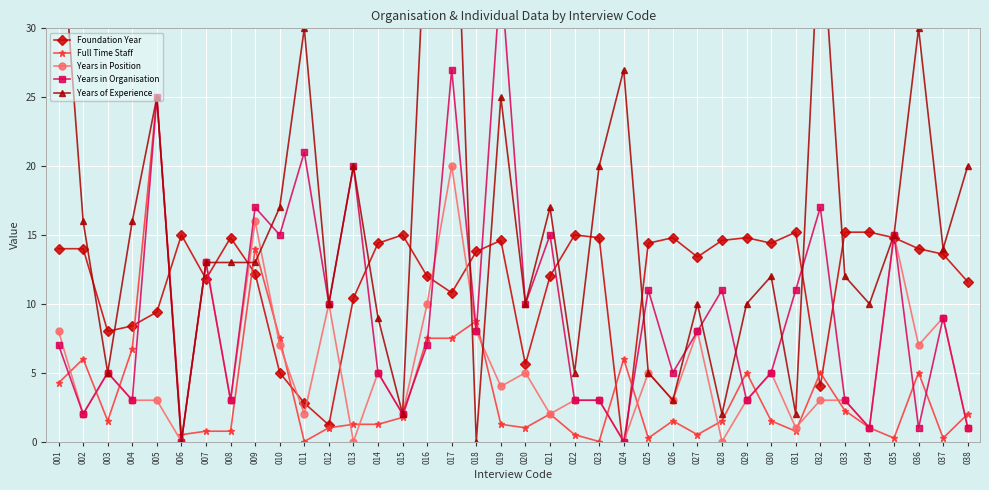

True or false: Years of Experience and Years in Organisation intersect in this chart.

True